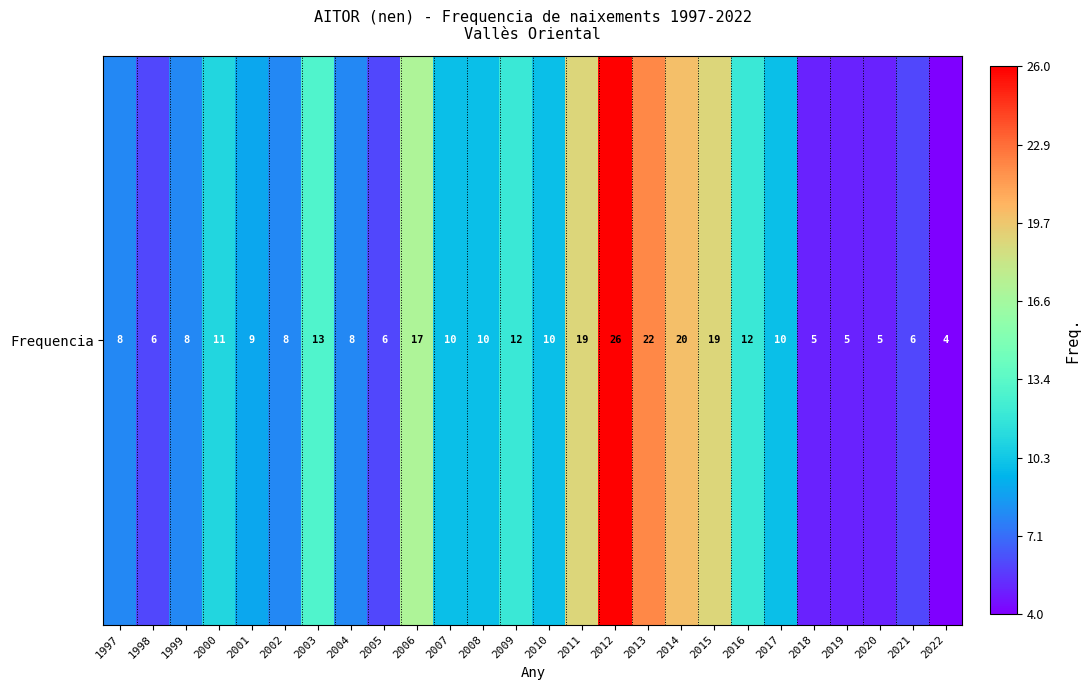

Rank the categories by value from lowest to highest.

2022, 2018, 2019, 2020, 1998, 2005, 2021, 1997, 1999, 2002, 2004, 2001, 2007, 2008, 2010, 2017, 2000, 2009, 2016, 2003, 2006, 2011, 2015, 2014, 2013, 2012